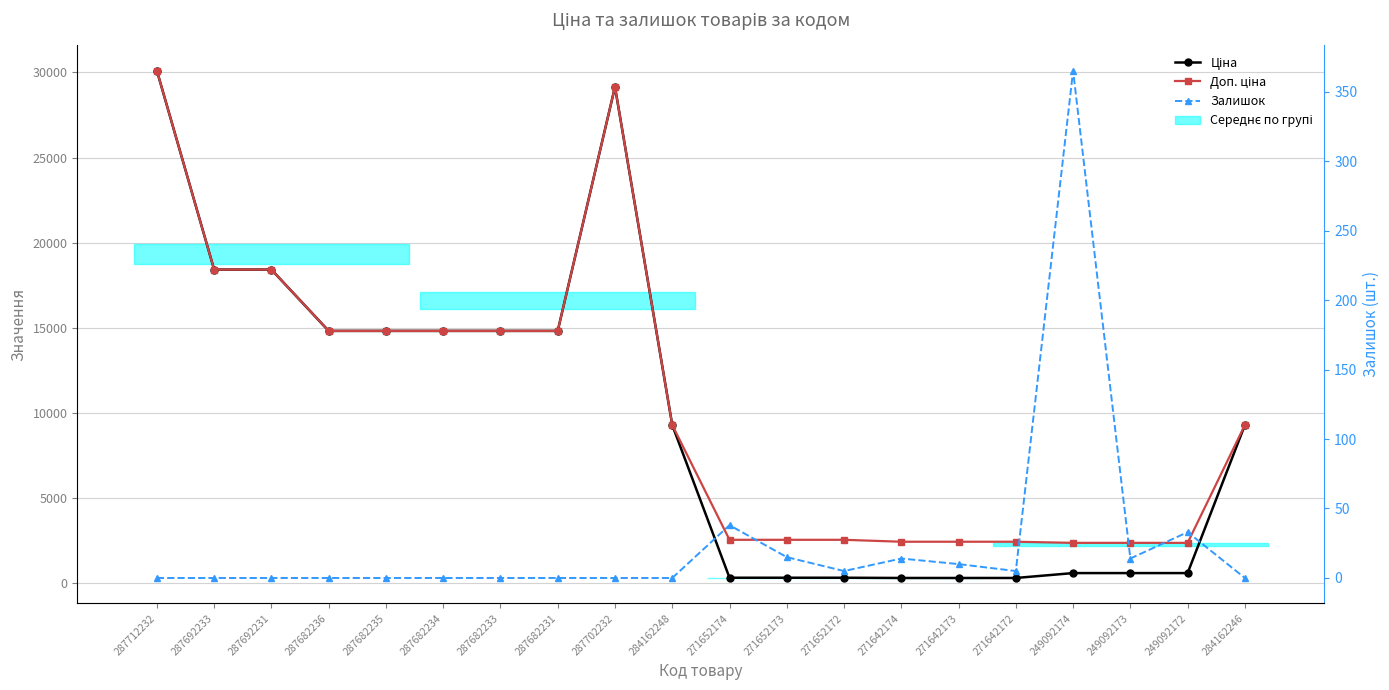

What is the difference between the second highest and minimum values in the Залишок series?

38.0